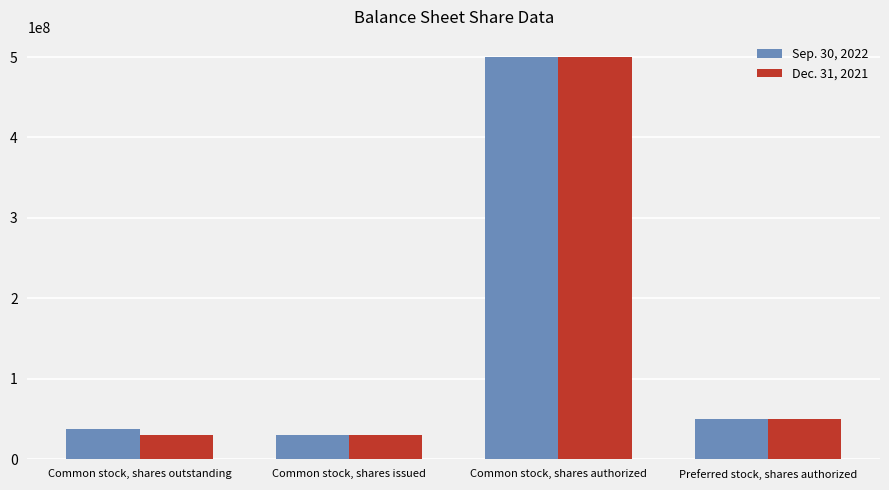

What position from the right is Common stock, shares authorized?

2